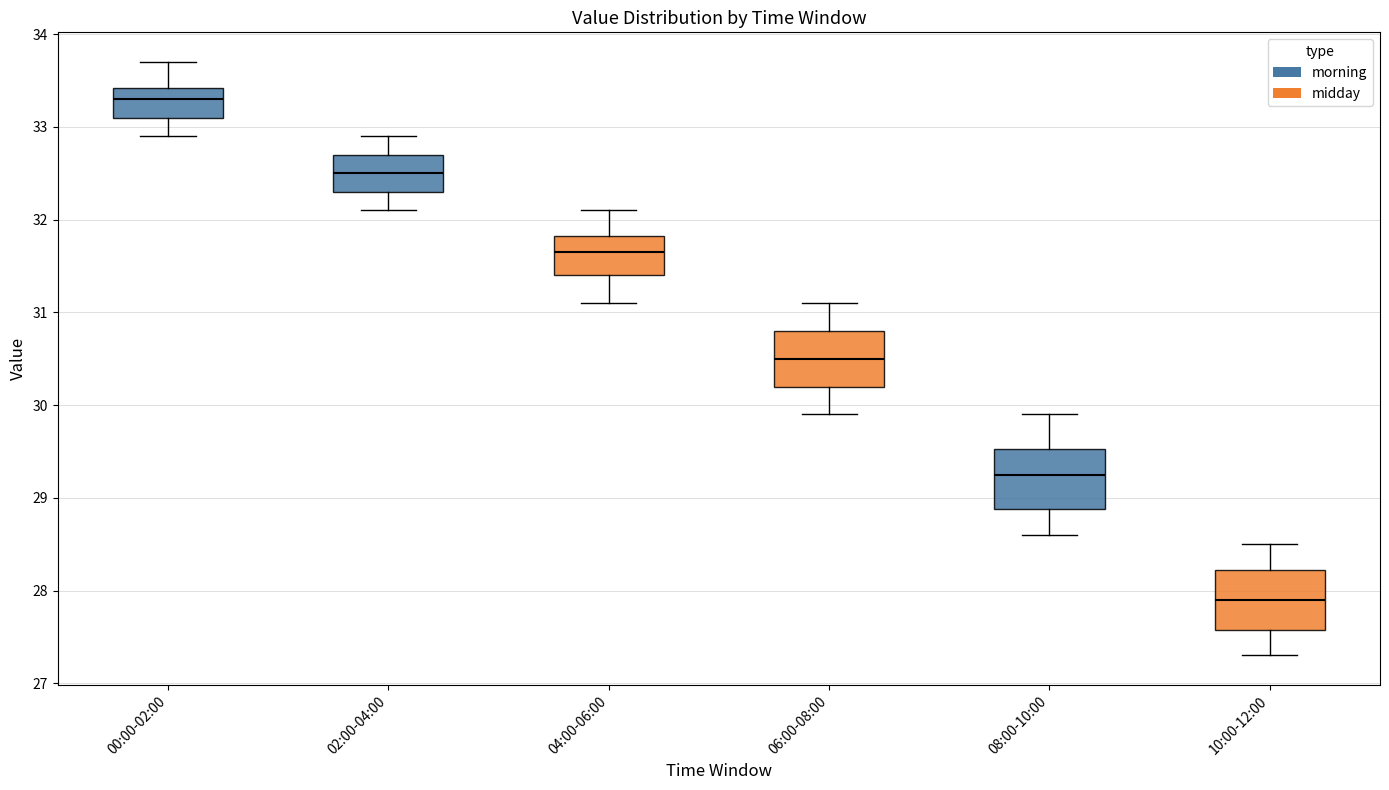

Where does the median line of the box for 06:00-08:00 sit on the y-axis? The values are not printed on the chart, so give them approximately, as read against the axis.

30.5